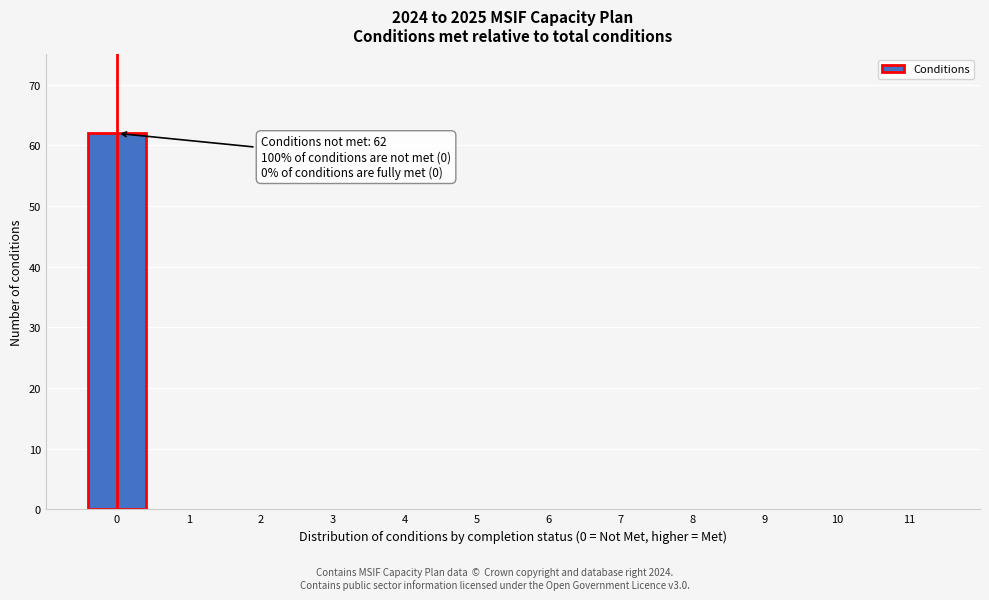

Reading right to left, extract all data points from this chart.

11=0	10=0	9=0	8=0	7=0	6=0	5=0	4=0	3=0	2=0	1=0	0=62